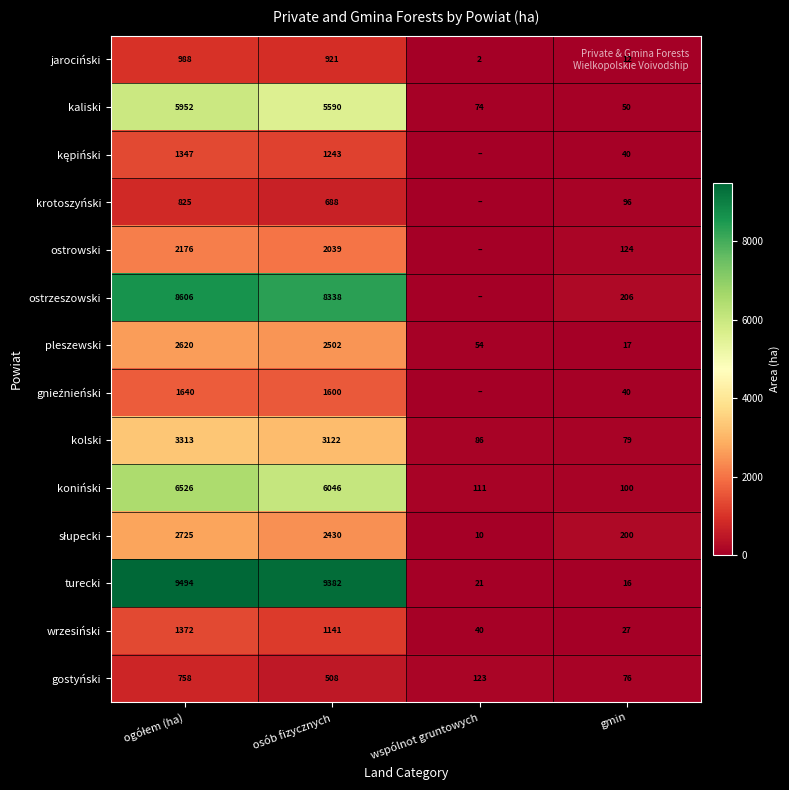

Where is jarociński nearest to the value 495?

osób fizycznych